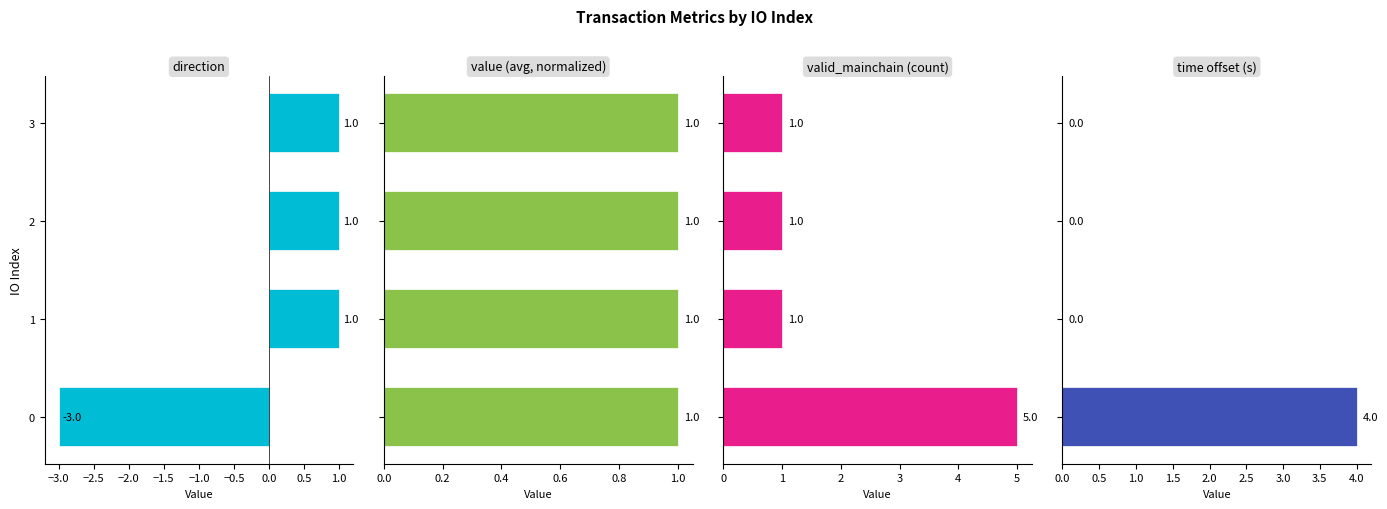

At how many categories does at least one series exceed 4?

1